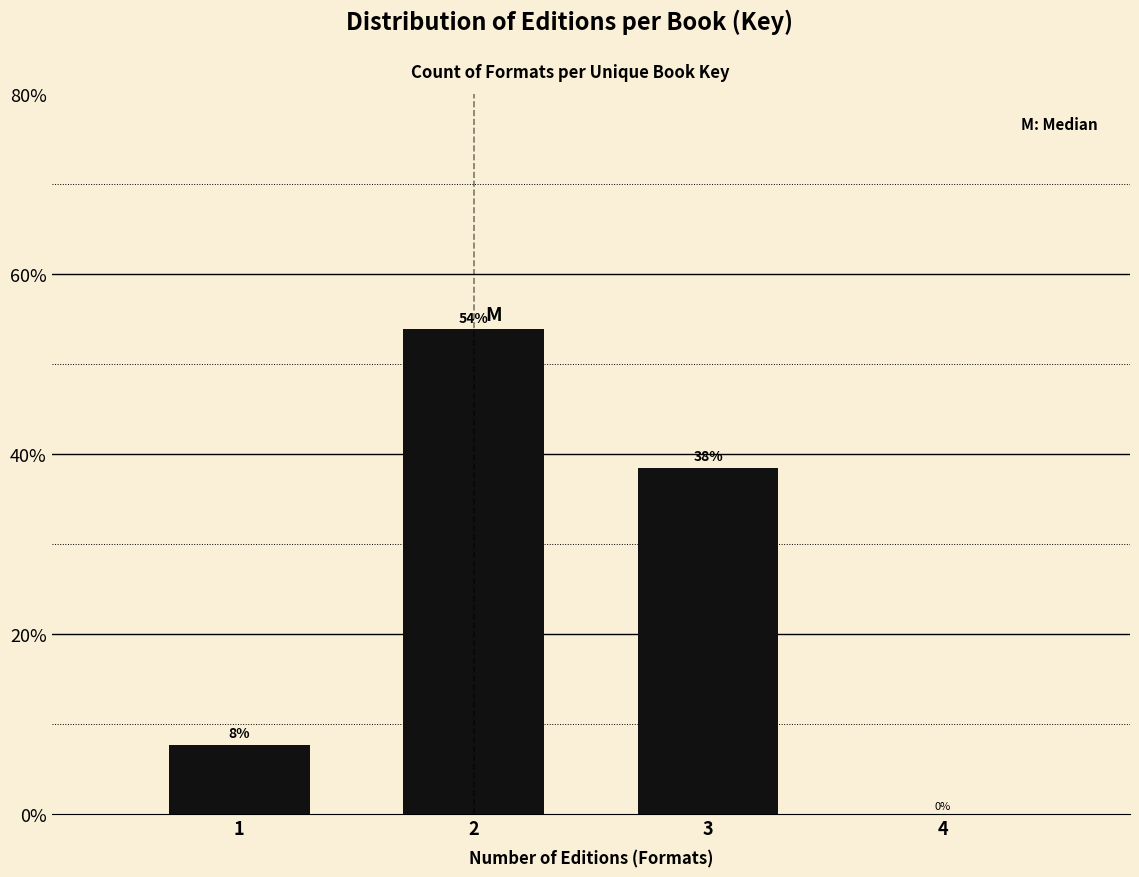

Is it true that the value at 1 is 3.1?

False